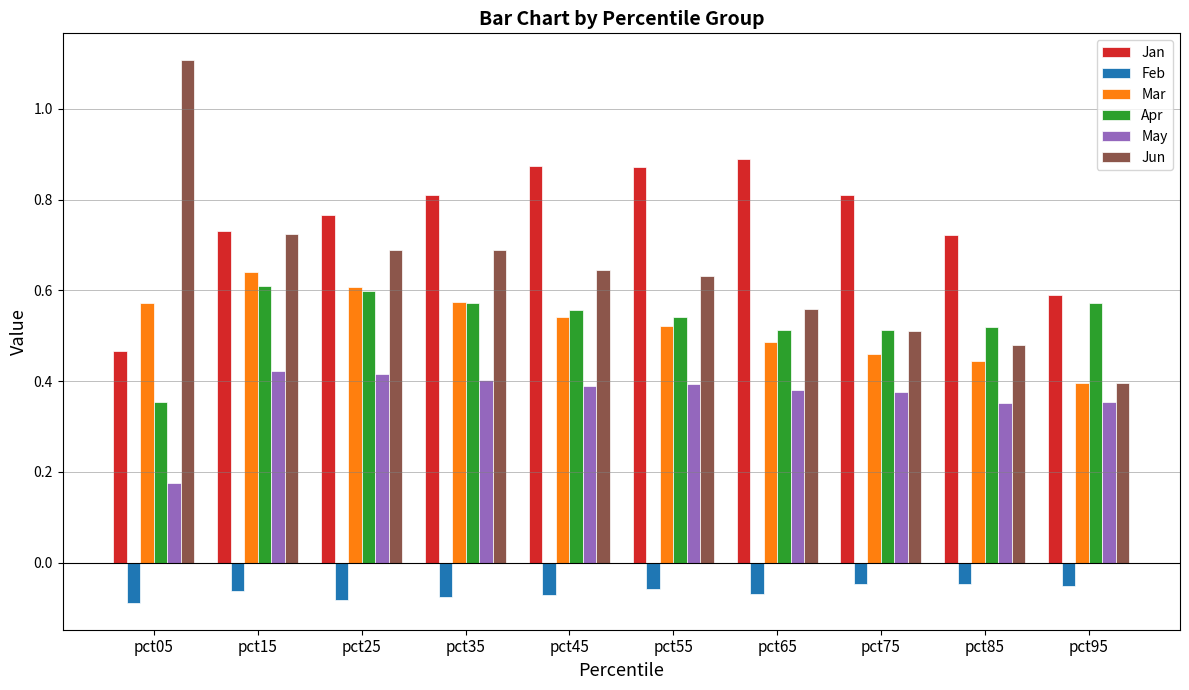

At which label is Mar closest to 0?

pct95